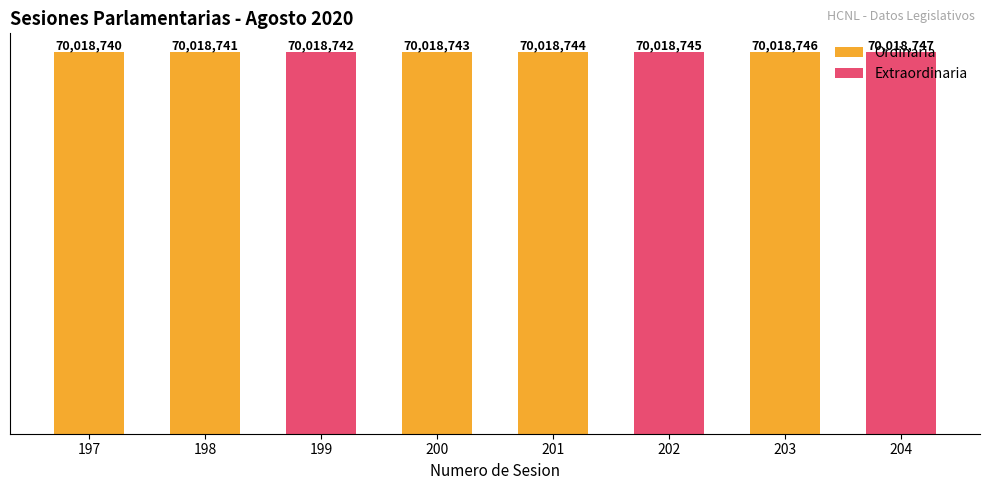

Reading right to left, transcribe all the data shown in this chart.

Ordinaria: 204=0	203=70018746	202=0	201=70018744	200=70018743	199=0	198=70018741	197=70018740
Extraordinaria: 204=70018747	203=0	202=70018745	201=0	200=0	199=70018742	198=0	197=0